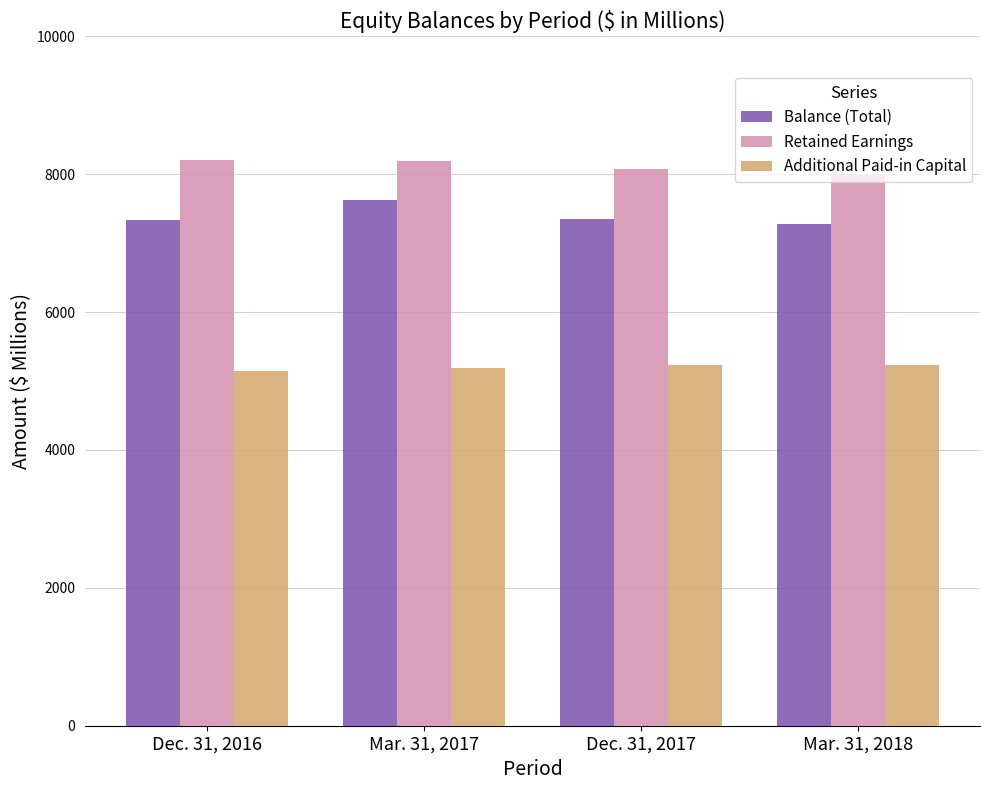

Is it true that Balance (Total) equals 7357 at Dec. 31, 2017?

True